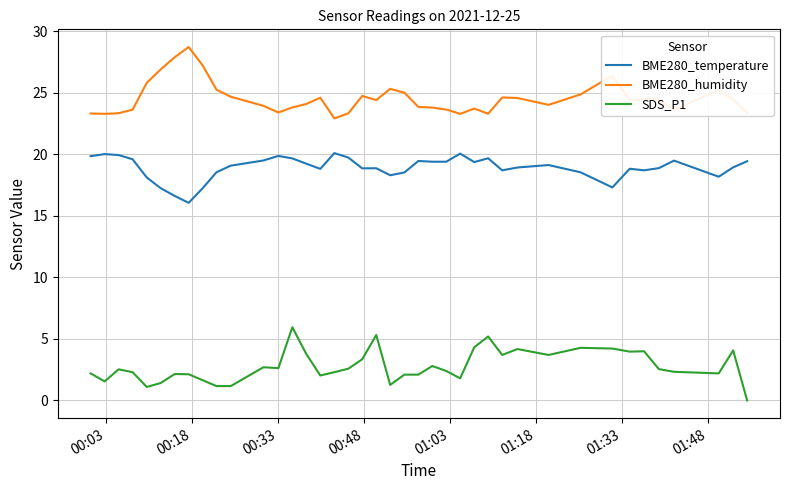

List the series in order of their overall mean, lowest first.

SDS_P1, BME280_temperature, BME280_humidity